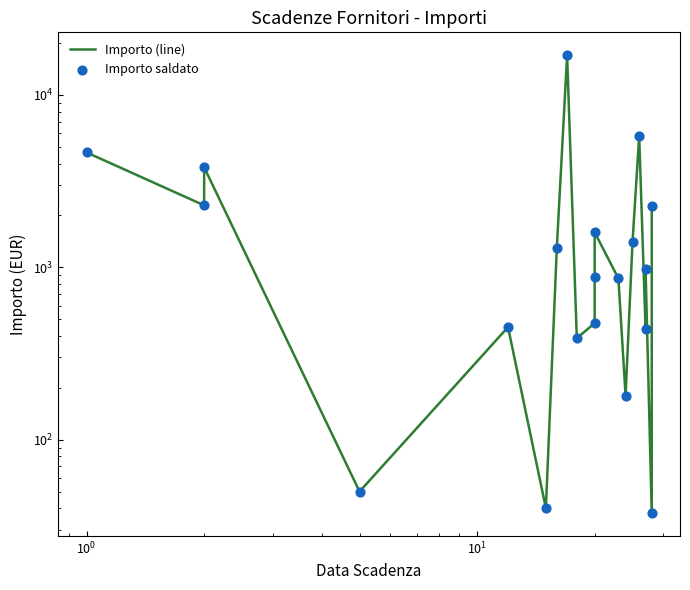

Which series reaches the maximum Y coordinate?

Importo (line)